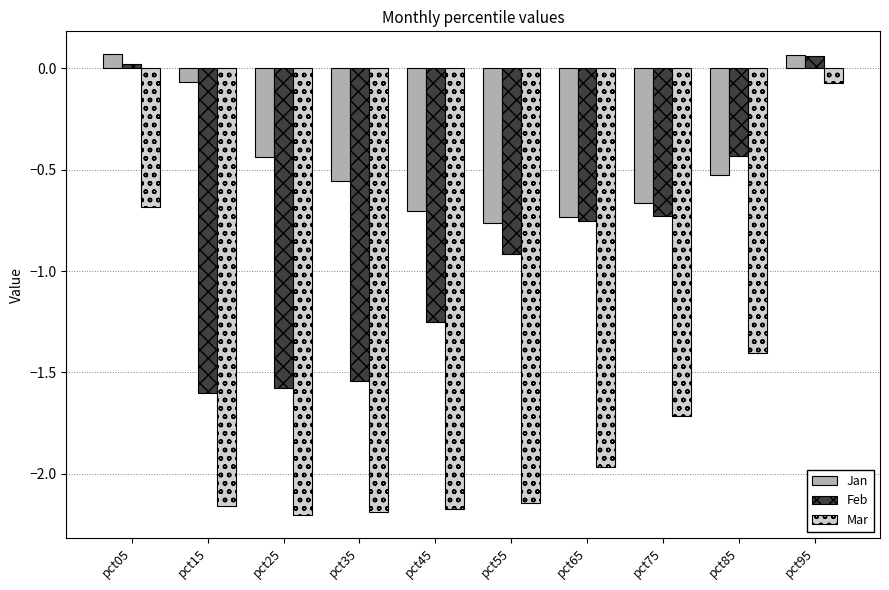

Where does the Mar series first go above -1?

pct05